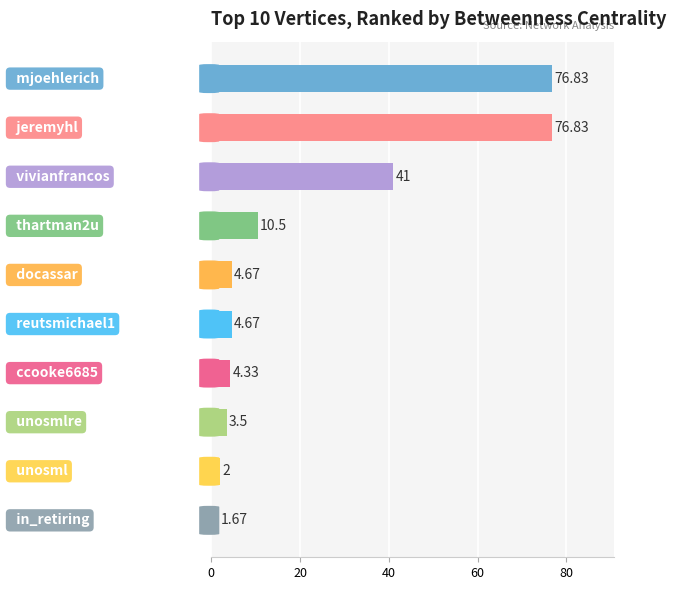

What is the difference between the maximum and minimum values?

75.2